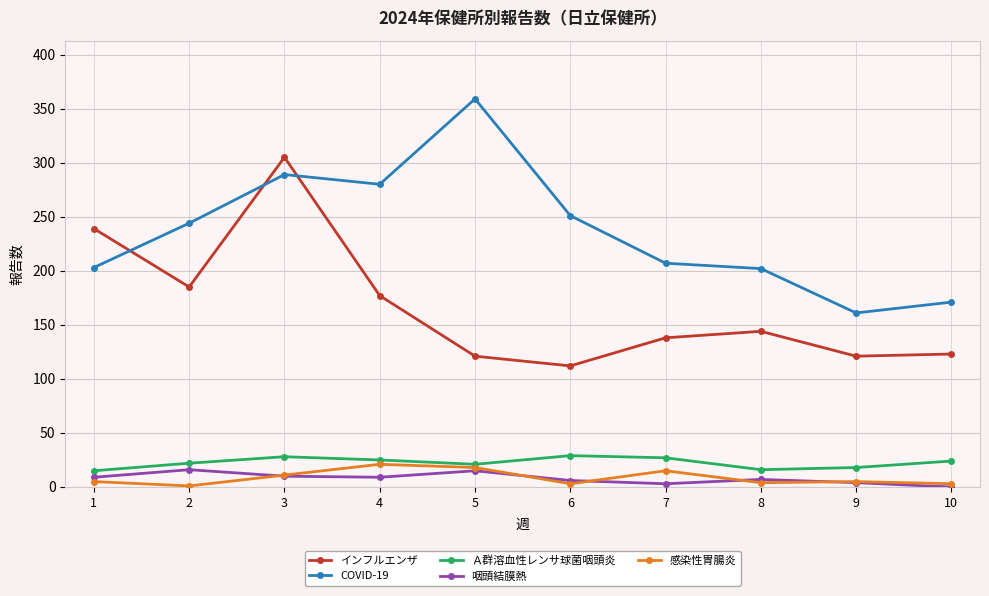

List the series in order of their peak value, lowest first.

咽頭結膜熱, 感染性胃腸炎, Ａ群溶血性レンサ球菌咽頭炎, インフルエンザ, COVID-19